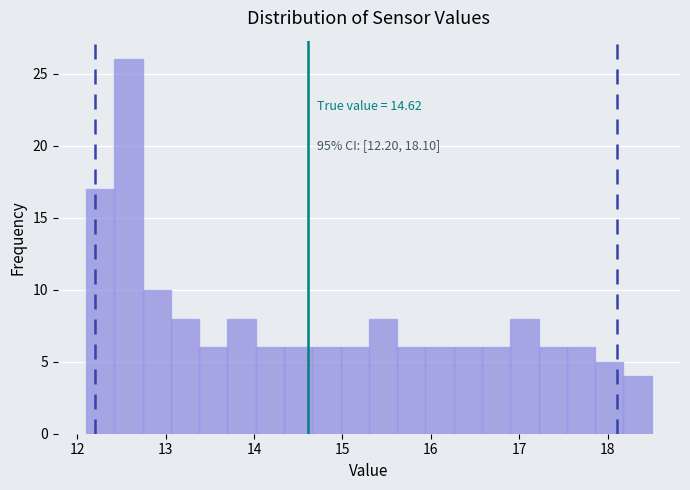

Around what value on the x-axis is the tallest bar? Give the approximate position of its centre, as read against the axis.

12.6